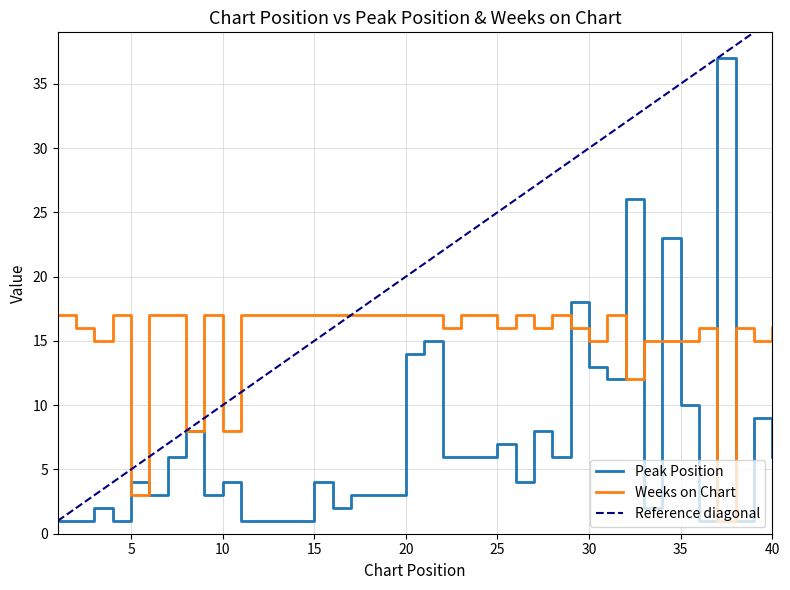

What is the sum of the Weeks on Chart values at 37 and 23?

18